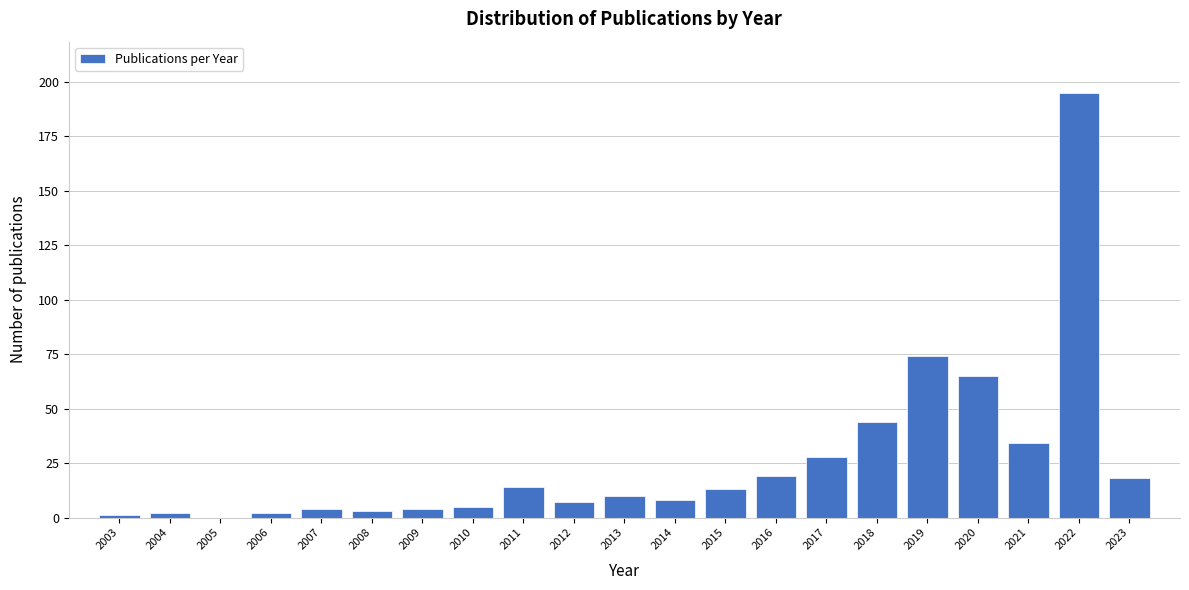

Reading left to right, what are all the values shown in this chart?

2003=1	2004=2	2005=0	2006=2	2007=4	2008=3	2009=4	2010=5	2011=14	2012=7	2013=10	2014=8	2015=13	2016=19	2017=28	2018=44	2019=74	2020=65	2021=34	2022=195	2023=18